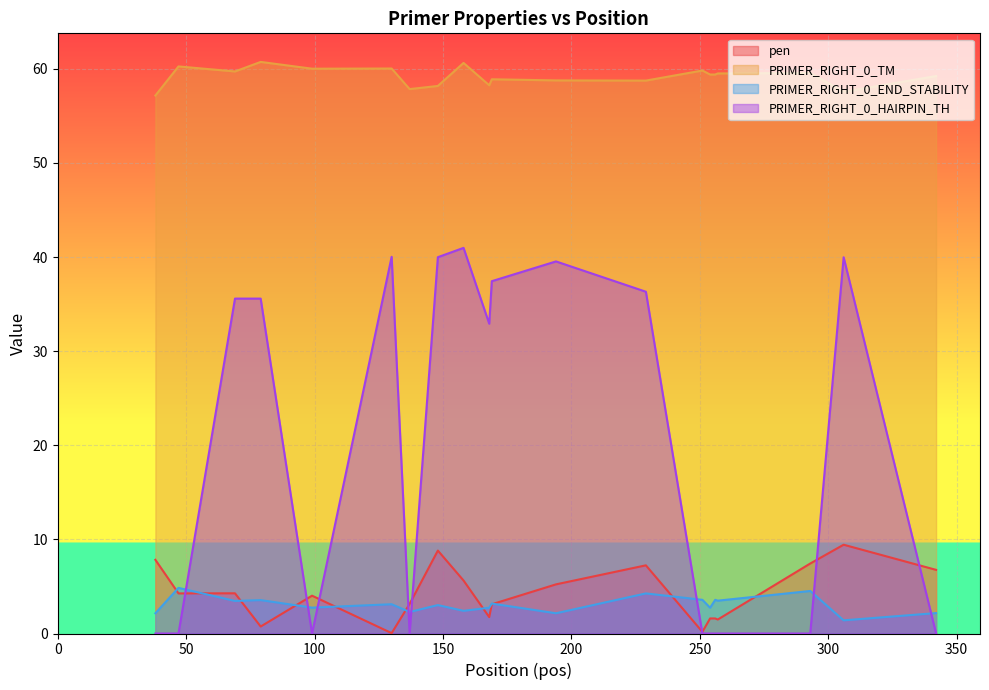

Which series has the largest range (max minus min)?

PRIMER_RIGHT_0_HAIRPIN_TH